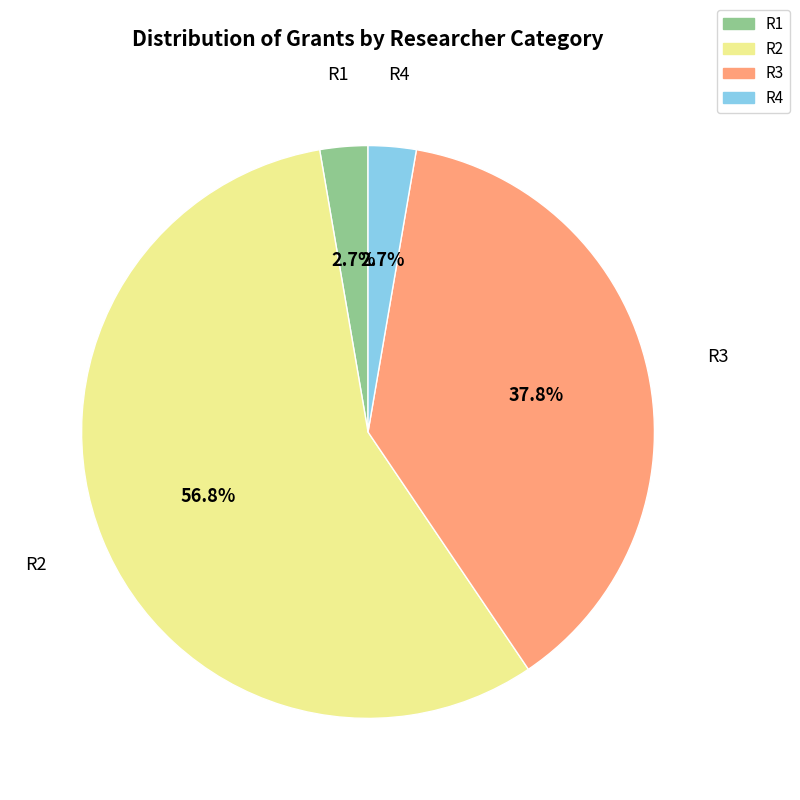

To the nearest percent, what portion does R1 represent?

3%